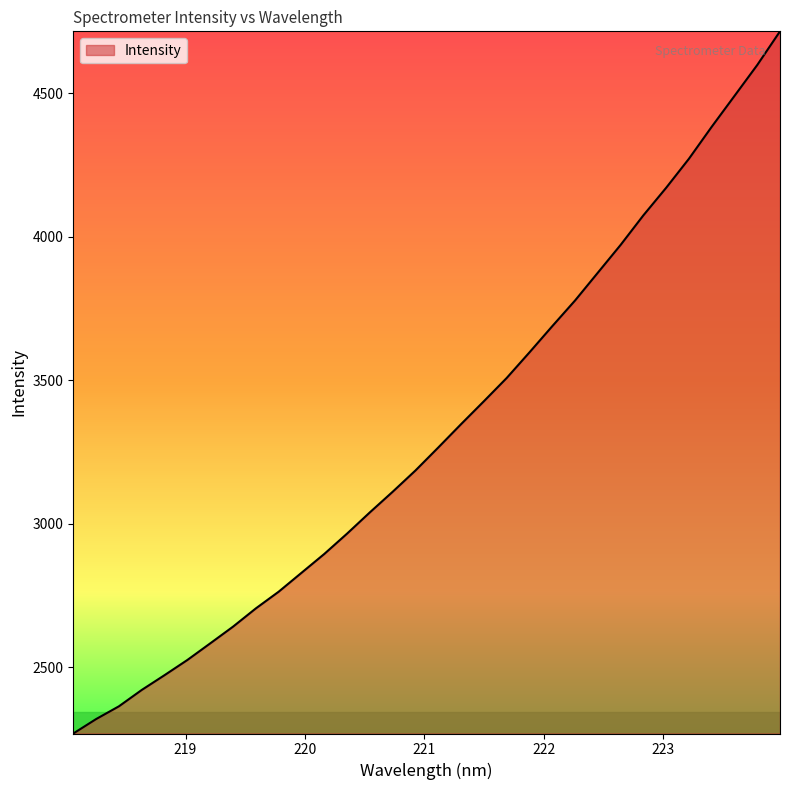

What is the minimum value shown in the chart?

2269.0